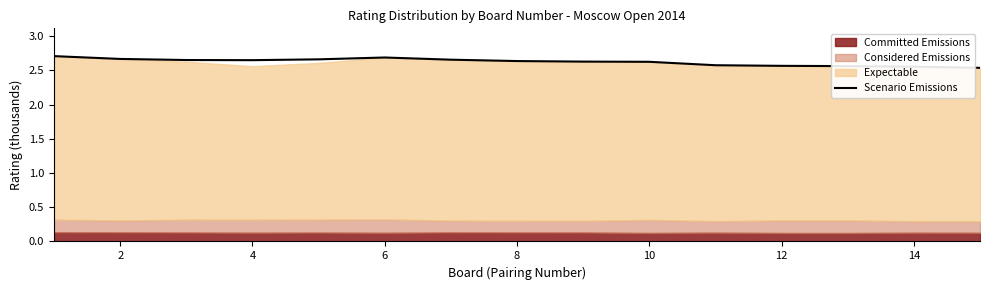

True or false: there are more than 0 points higher than both neighbors.

True